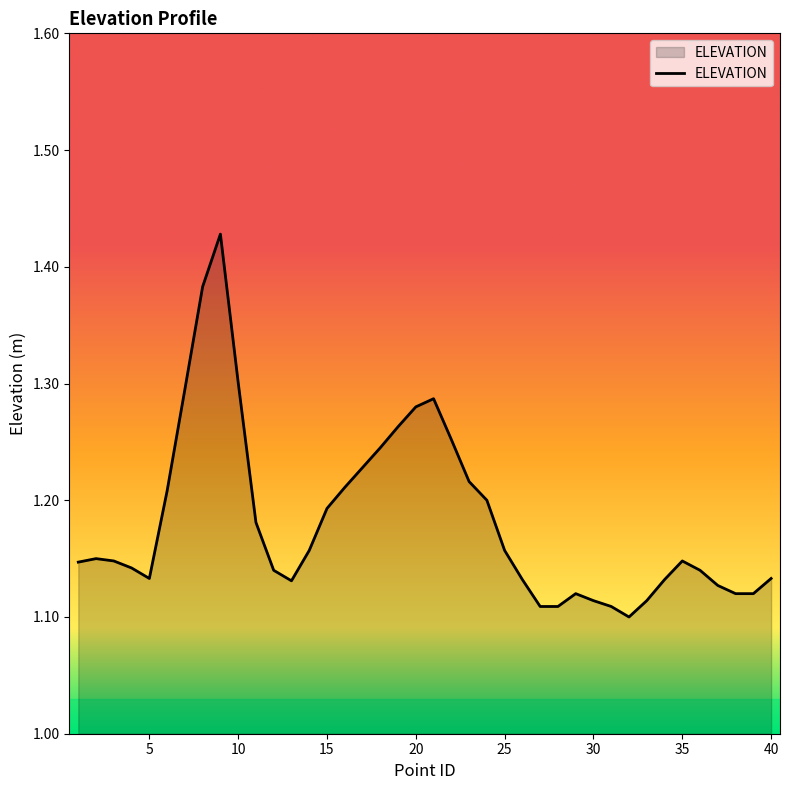

Rank the categories by value from highest to lowest.

9, 8, 10, 7, 21, 20, 19, 22, 18, 17, 23, 16, 6, 24, 15, 11, 14, 25, 2, 3, 35, 1, 4, 12, 36, 5, 40, 26, 34, 13, 37, 29, 38, 39, 30, 33, 27, 28, 31, 32